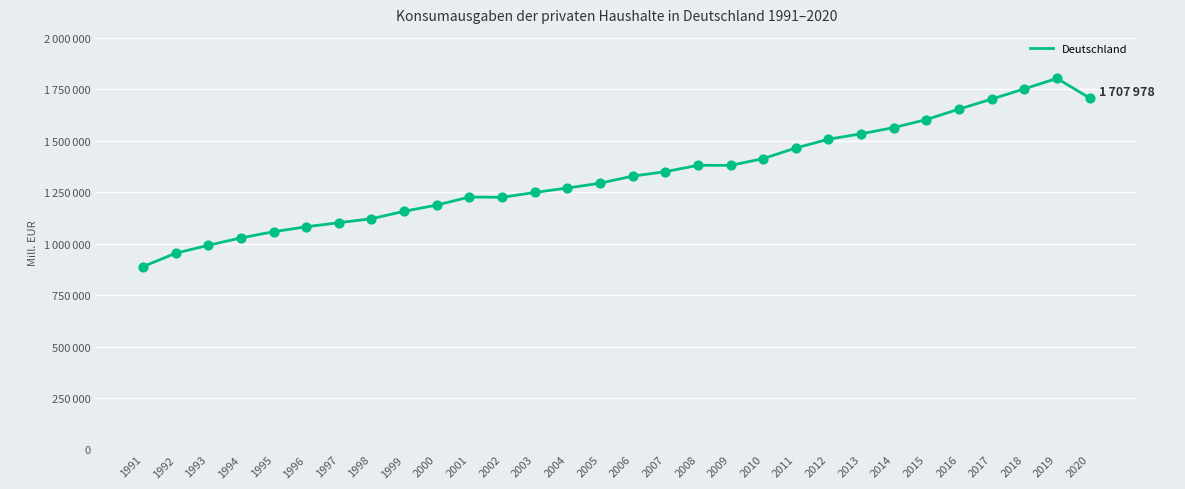

Does the chart have visible grid lines?

Yes